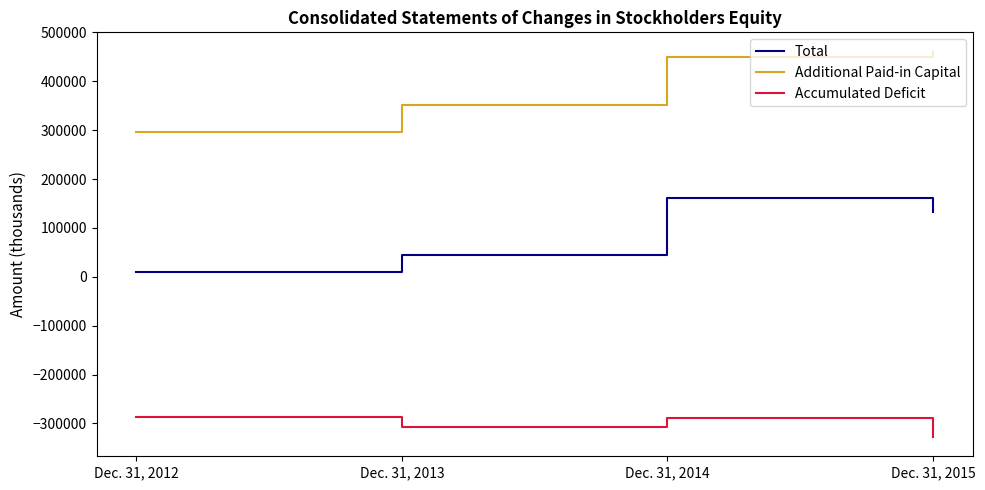

At which label is Additional Paid-in Capital closest to 378888?

Dec. 31, 2013